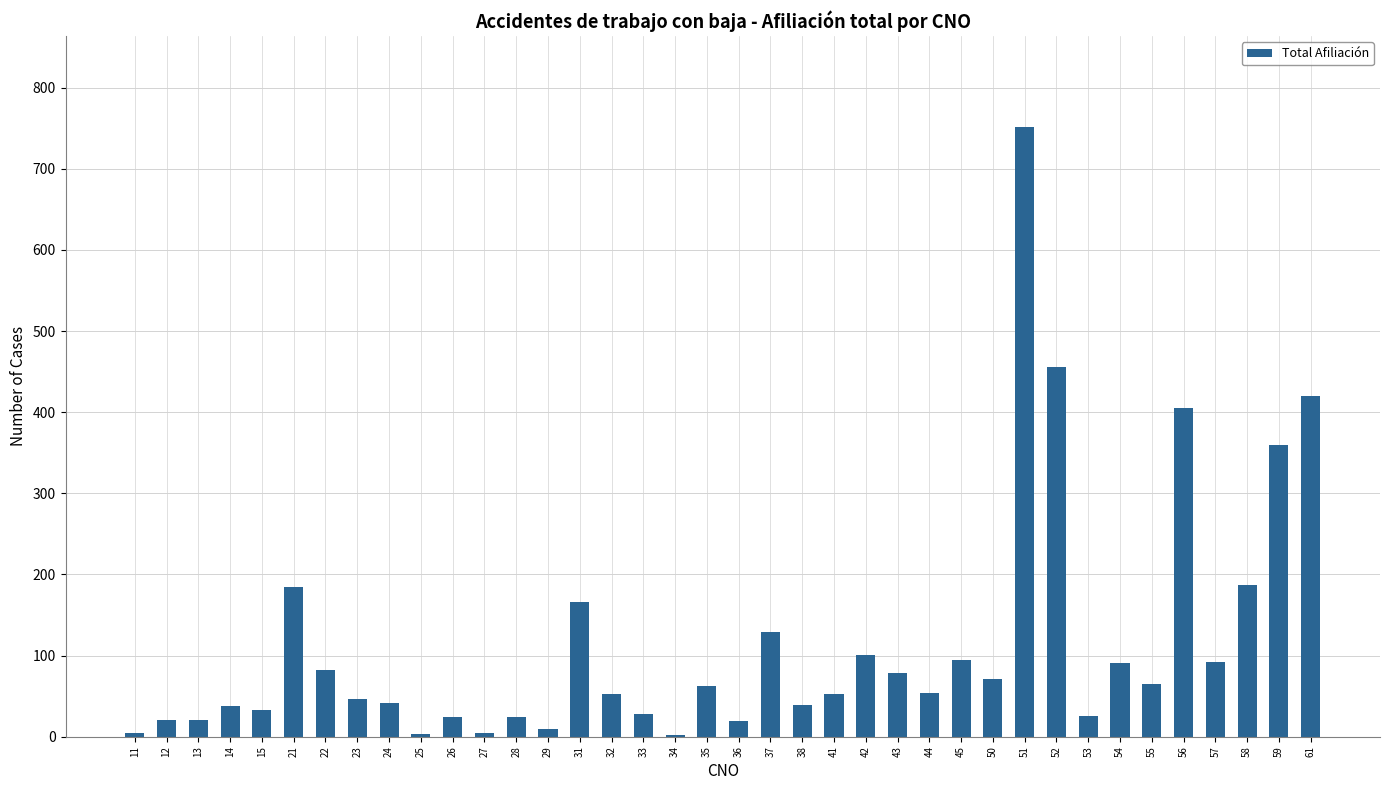

What is the greatest value displayed?

751